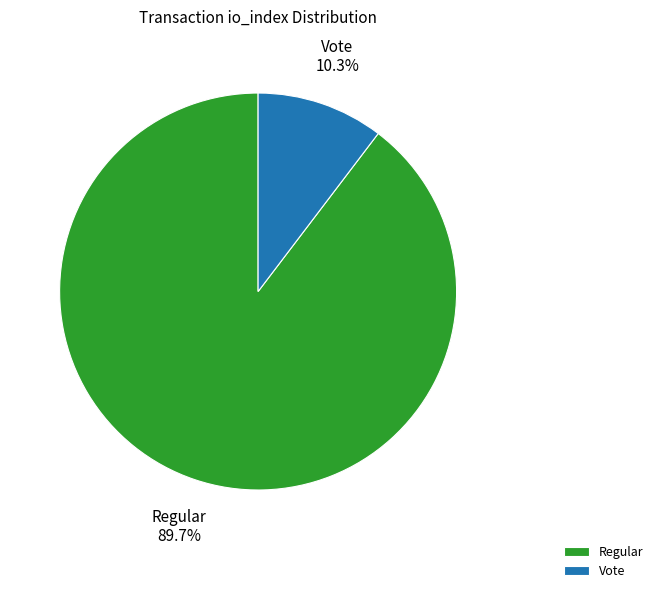

What percentage is NOT represented by Regular?

10.3%